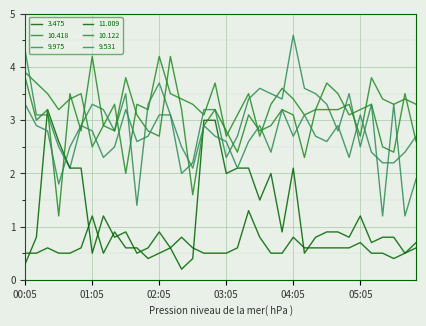

How many series are shown in this chart?

6